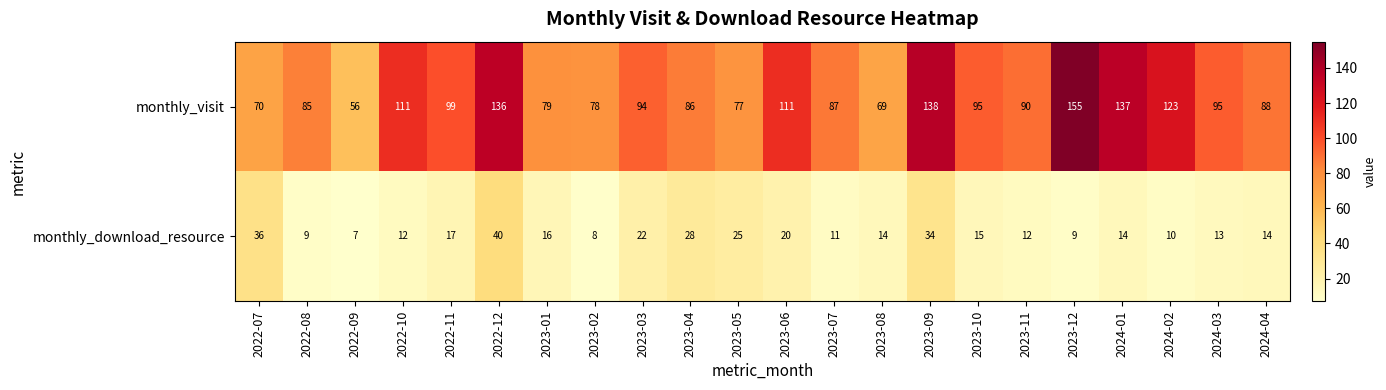

What is the total value across all series at 2023-03?

116